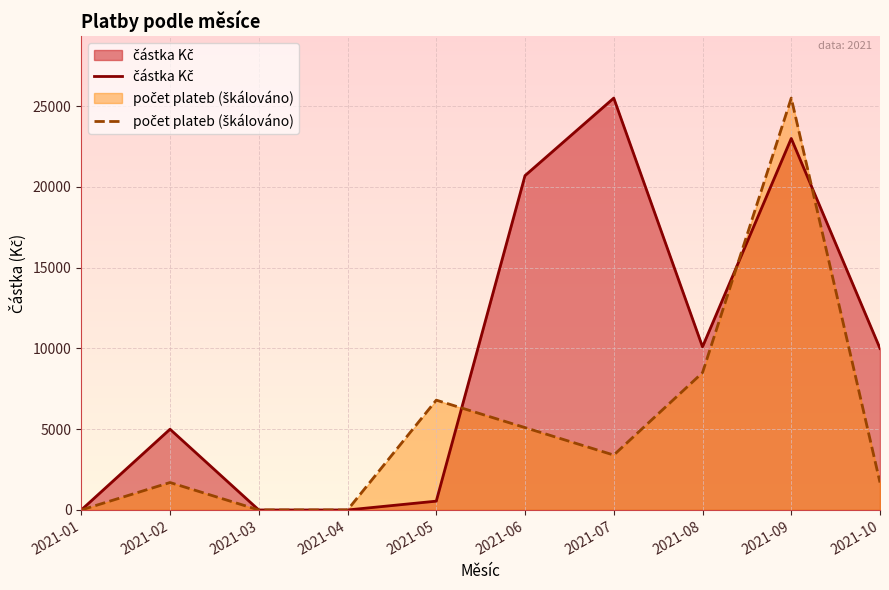

What is the label of the 40th point from the right?

2021-08